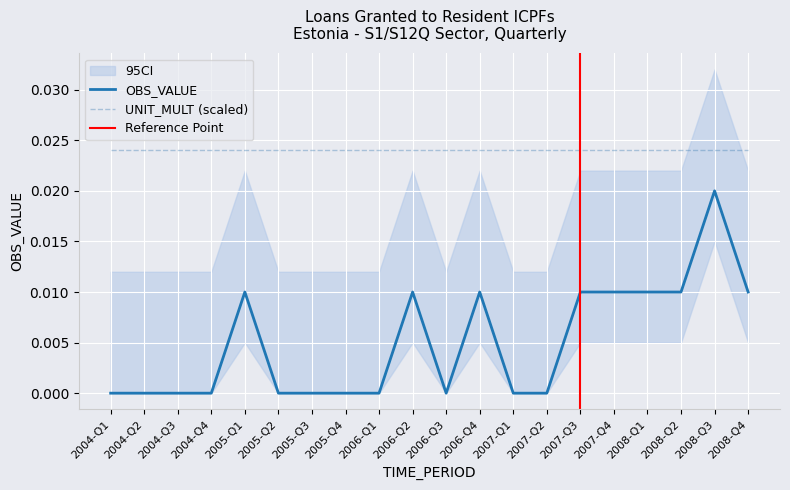

What is the label of the 19th point from the left?

2008-Q3